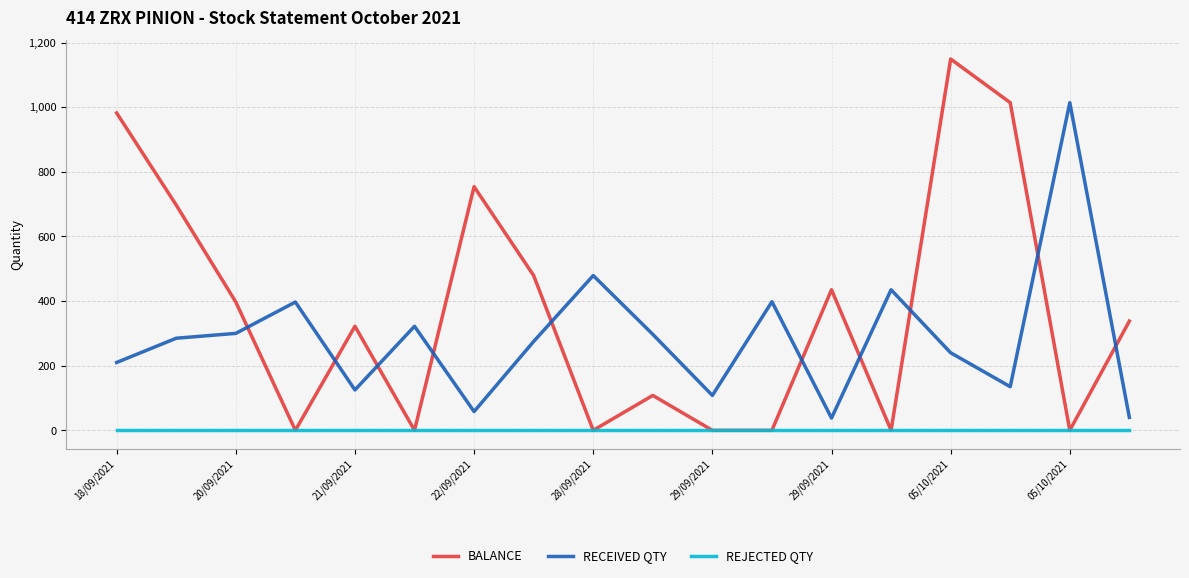

List the series in order of their peak value, highest first.

BALANCE, RECEIVED QTY, REJECTED QTY